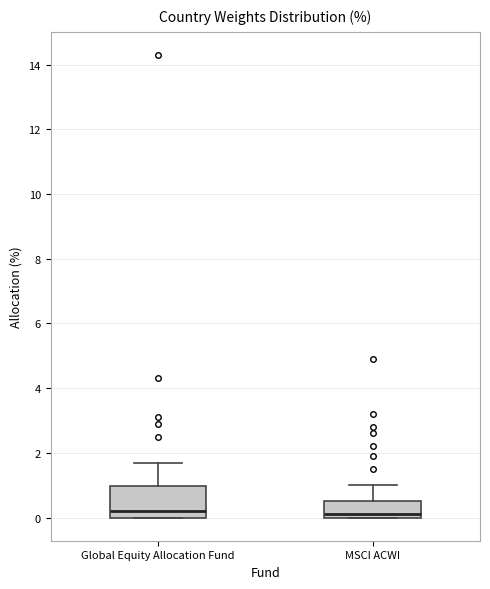

Reading left to right, read every box against the y-axis: the position of its median line, the range the box covers, and the ends of its whiskers. The values are not printed on the chart, so give them approximately, as read against the axis.

Global Equity Allocation Fund: median 0.2, box 0.0 to 1.0, whiskers 0.0 to 1.8
MSCI ACWI: median 0.2, box 0.0 to 0.6, whiskers 0.0 to 1.0